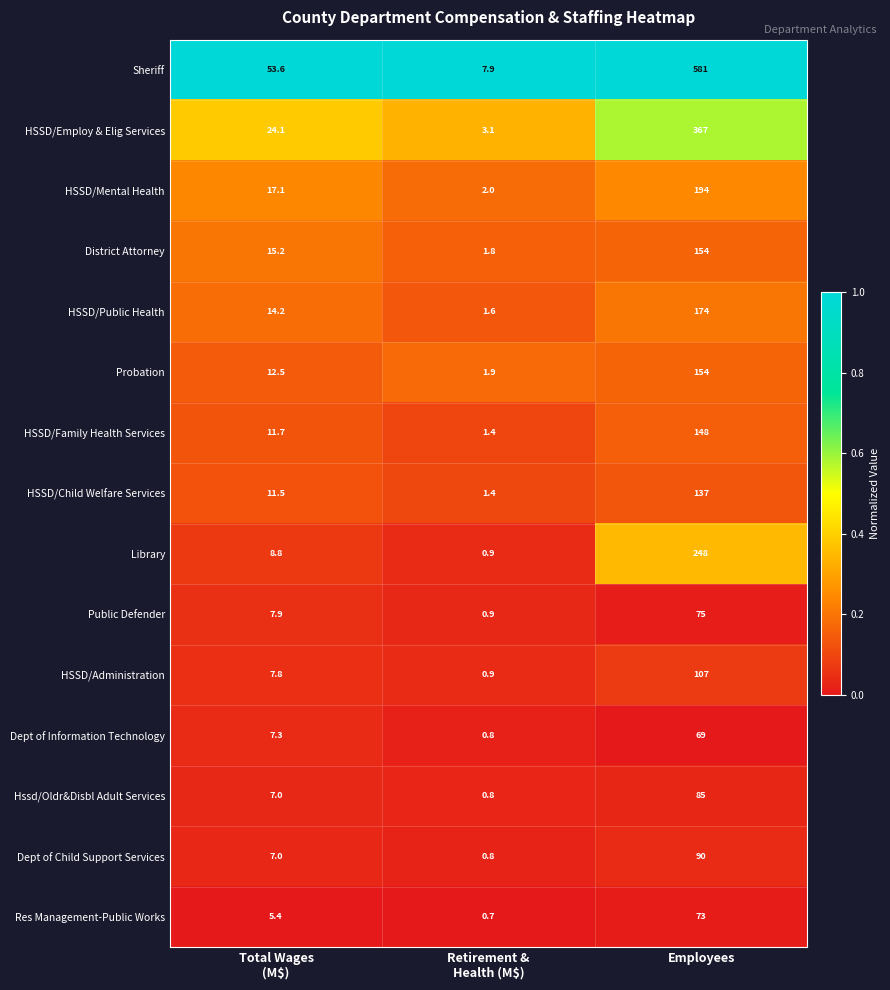

What is the average value of the Dept of Child Support Services series?

32.6